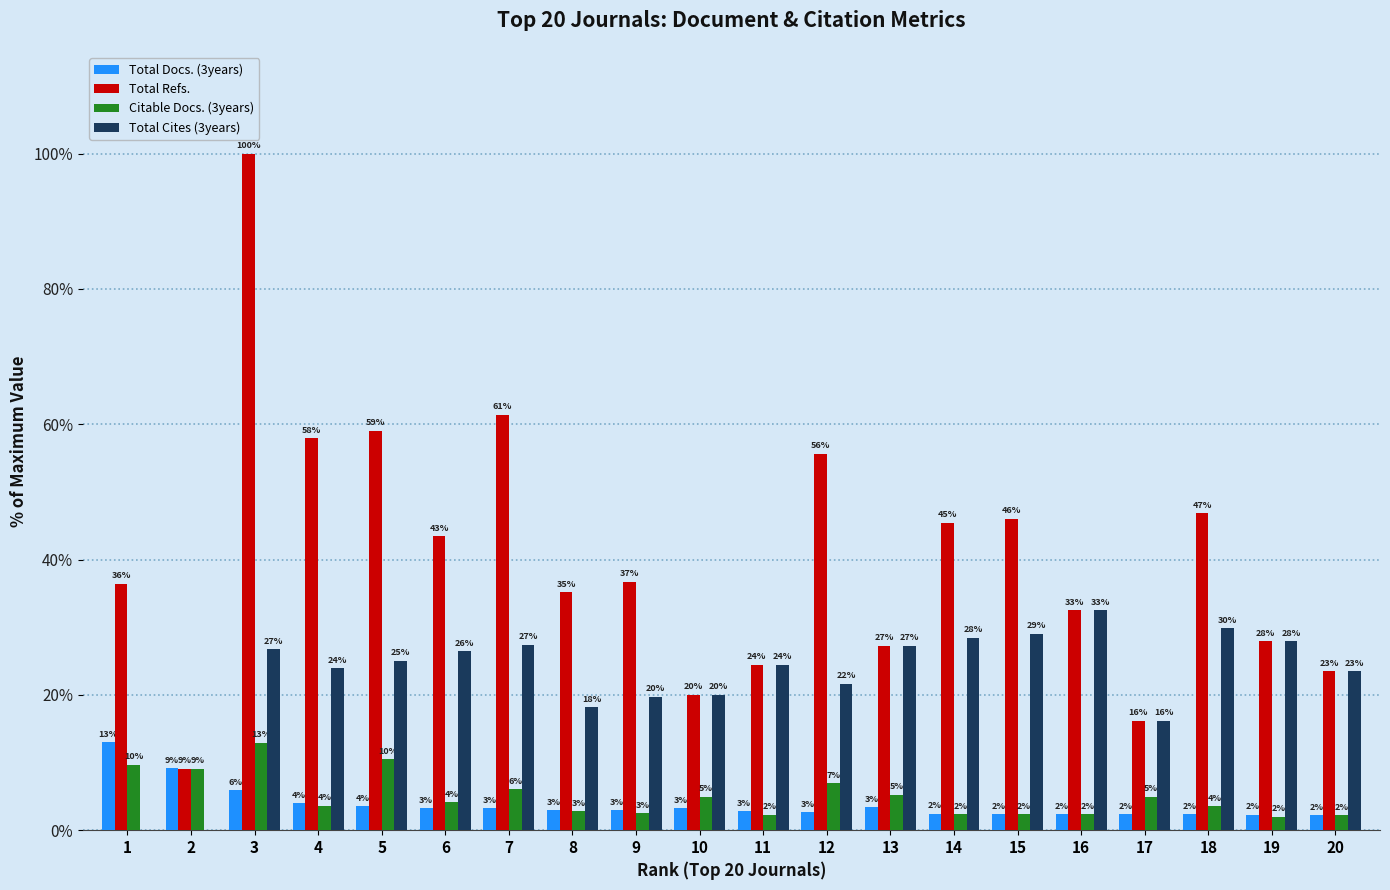

What is the difference between the second highest and second lowest values in the Citable Docs. (3years) series?

8.2